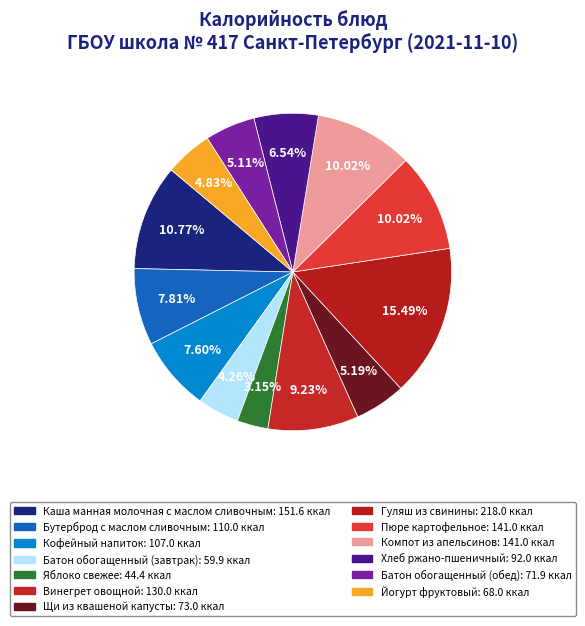

How many slices are in this pie chart?

13